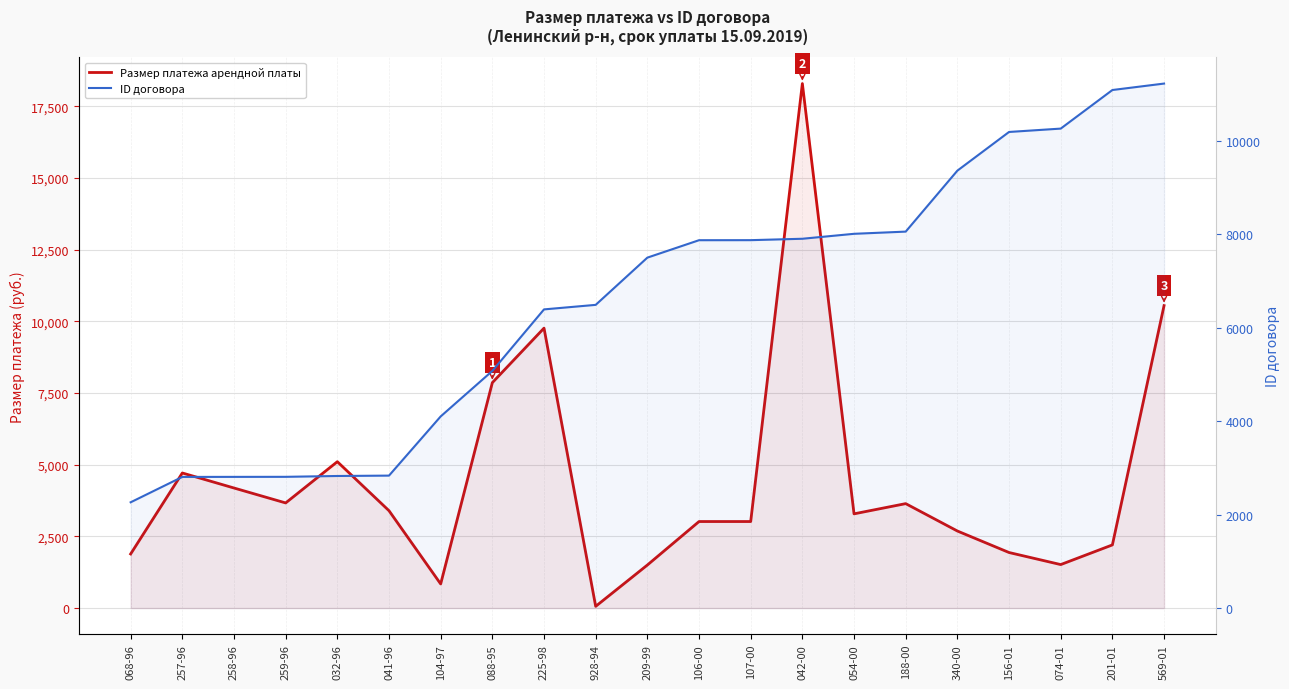

What are all the series names shown in the legend?

Размер платежа арендной платы, ID договора